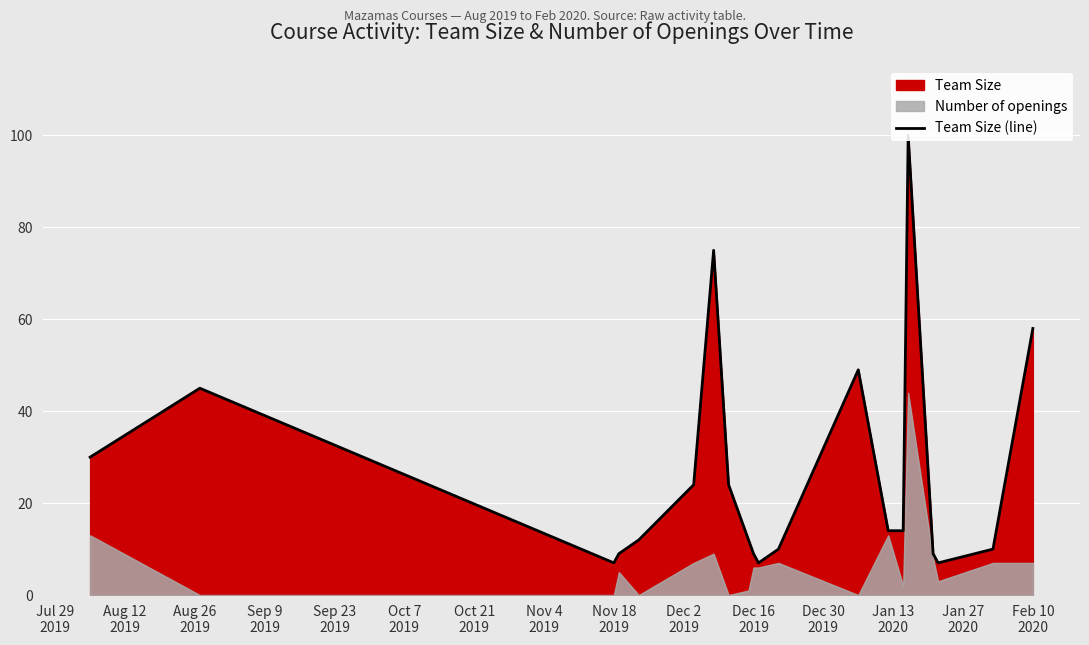

Which label corresponds to the smallest value in the chart?

Nov 18 2019